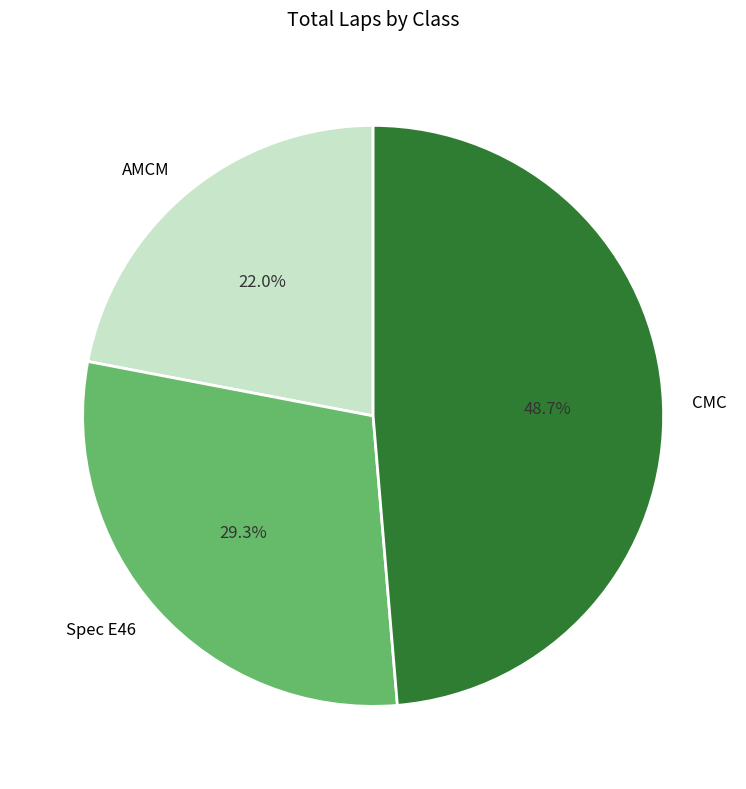

True or false: CMC accounts for 1% of the total.

False